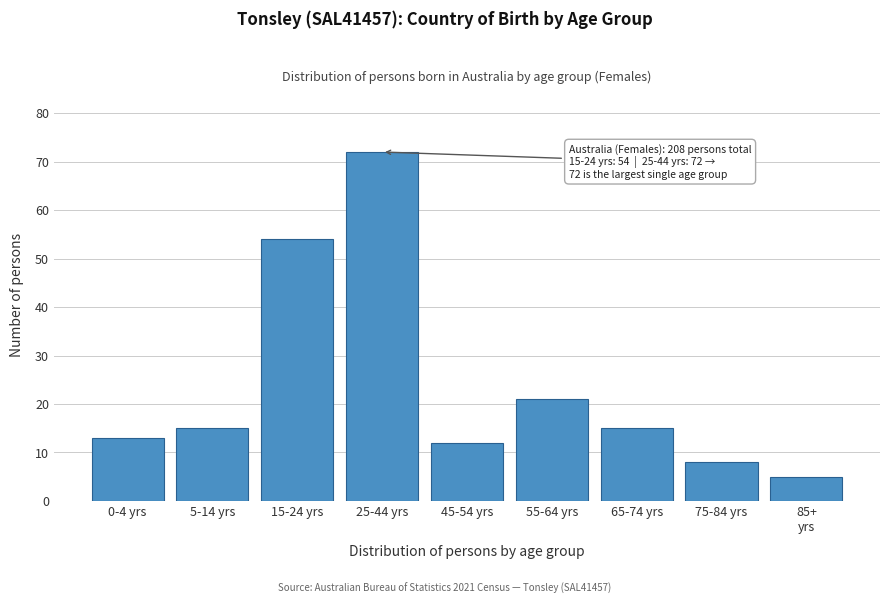

Reading right to left, transcribe all the data shown in this chart.

5	8	15	21	12	72	54	15	13